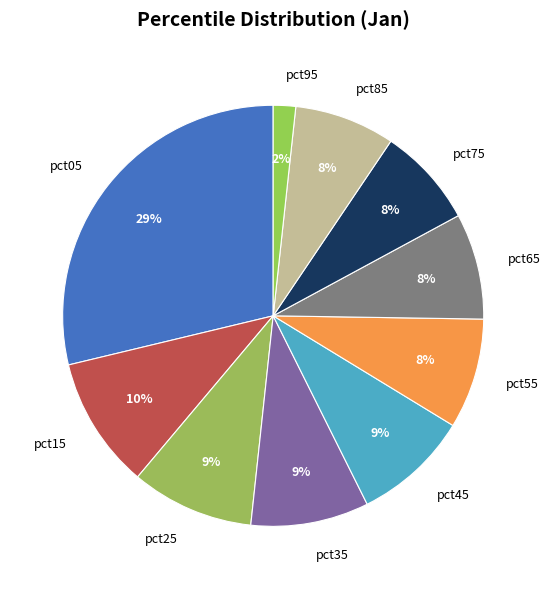

True or false: pct85 accounts for 8% of the total.

True